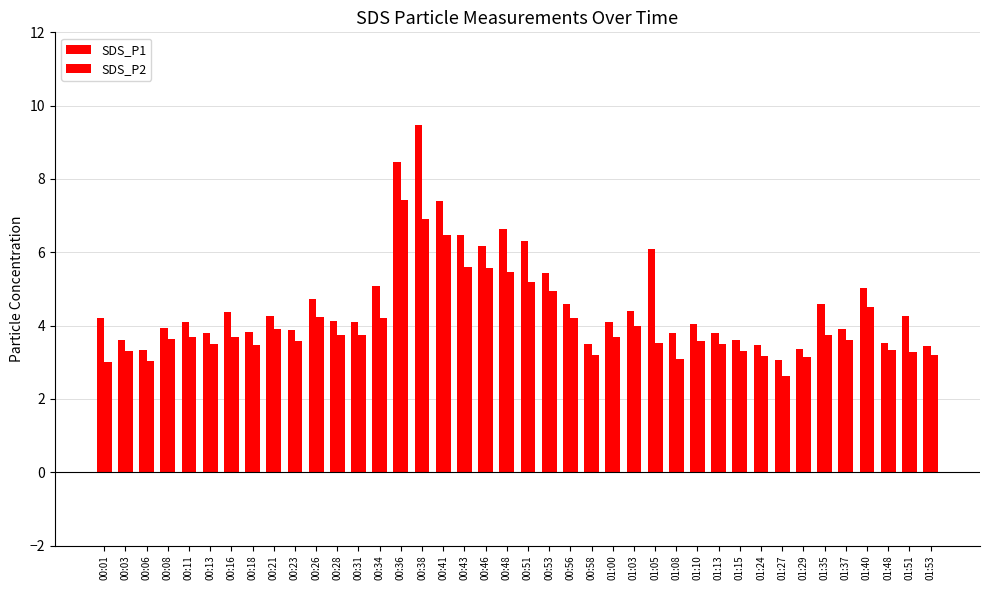

How many bars are there in total?

80